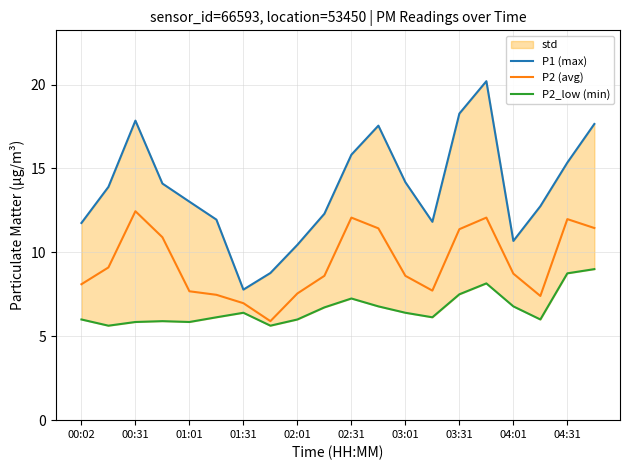

Is it true that P2 (avg) equals 11.2 at 01:01?

False